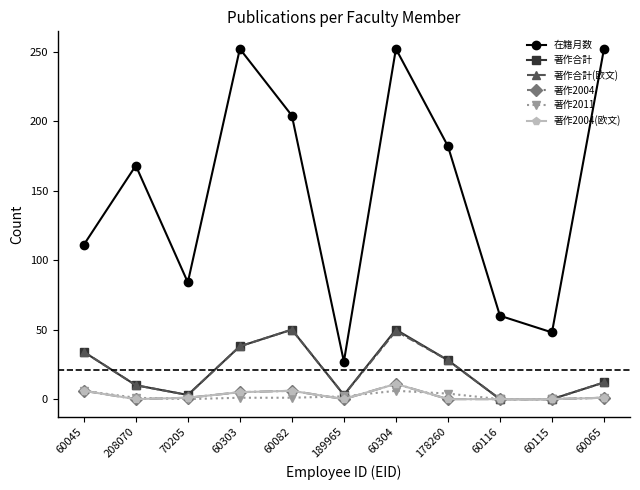

What is the sum of the 著作2011 values at 60045 and 178260?

10